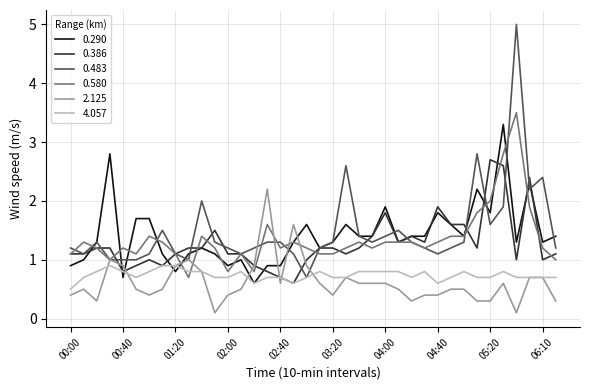

What is the greatest value displayed?

5.0